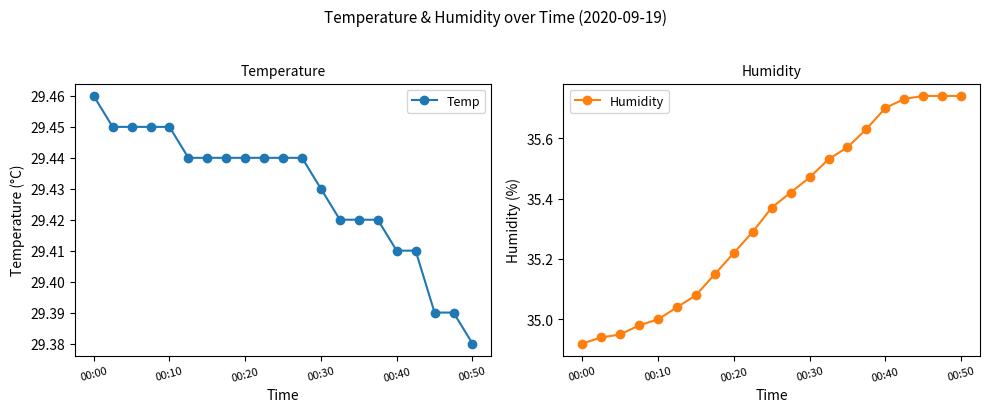

True or false: Temp has more than 1 points higher than both neighbors.

False